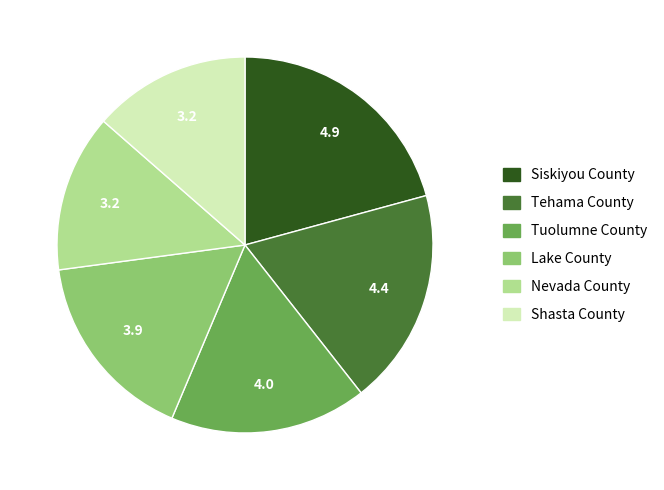

Do Lake County and Shasta County together represent more than half of the pie?

No